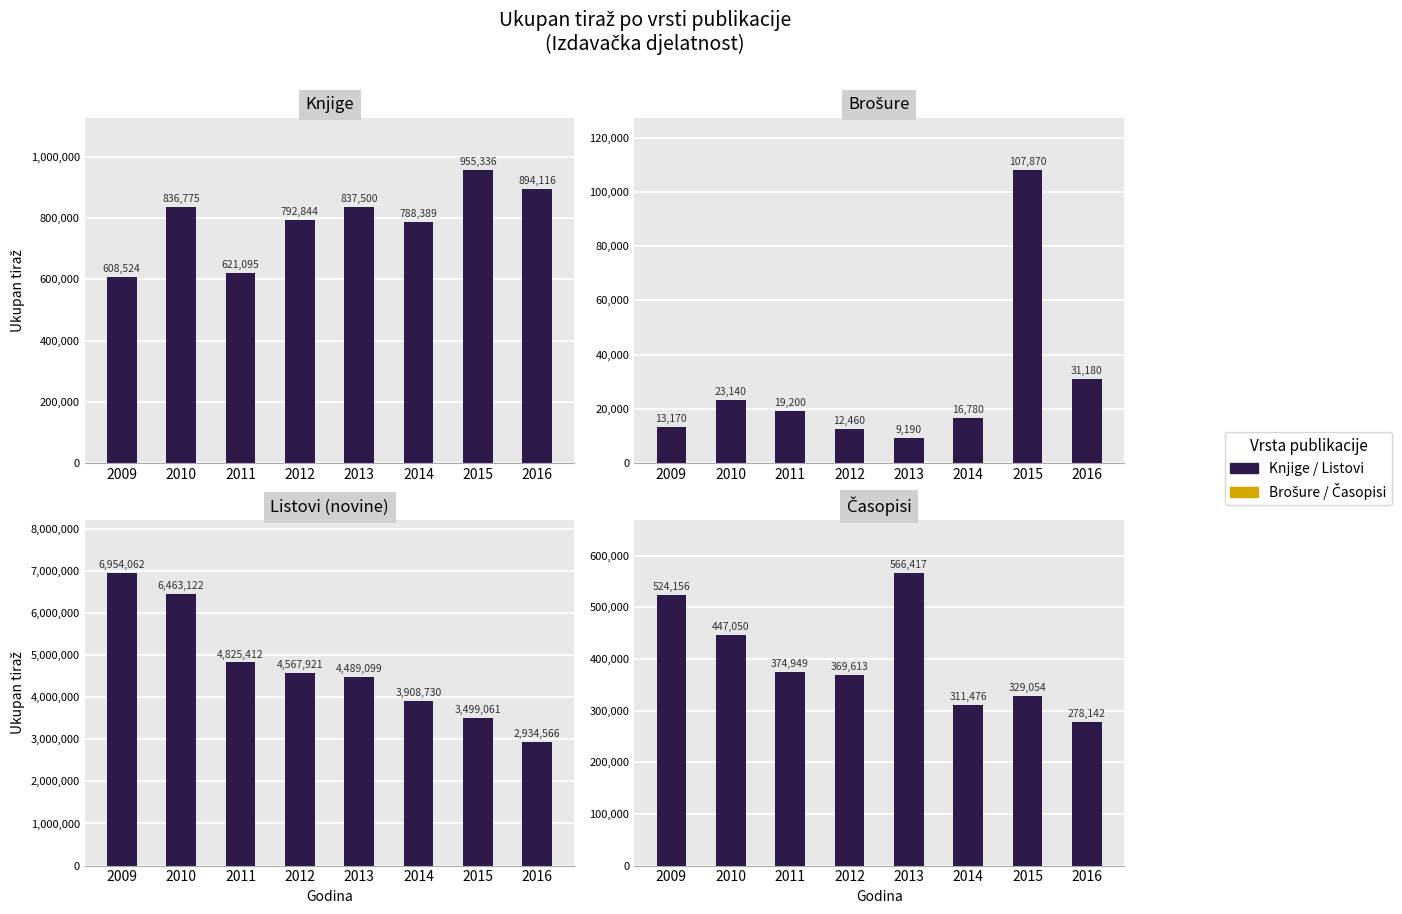

What is the difference between the Listovi (novine) values at 2010 and 2009?

490940